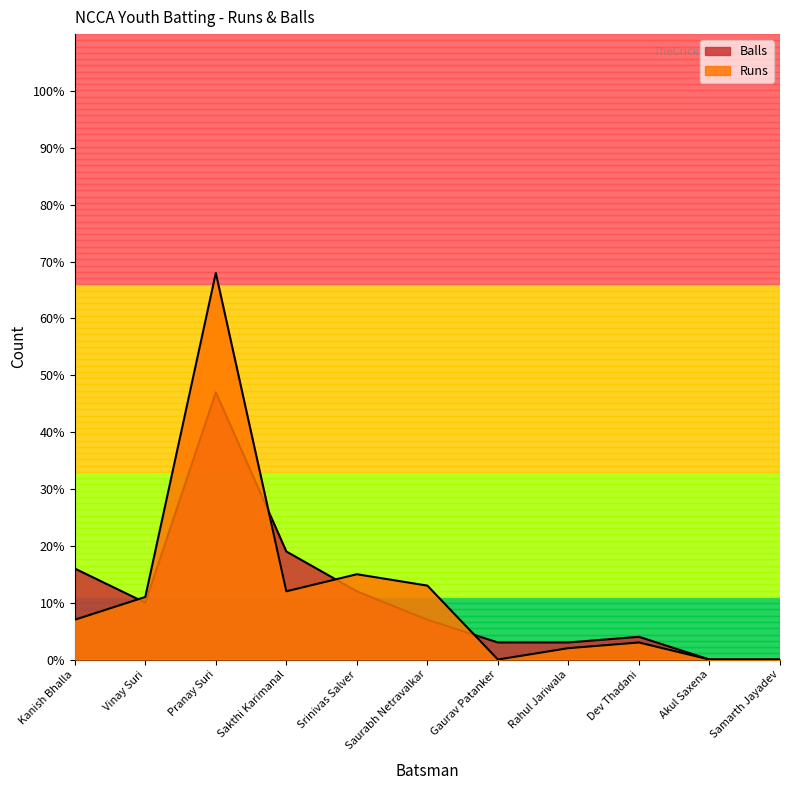

How many data points in Runs are above 7?

5